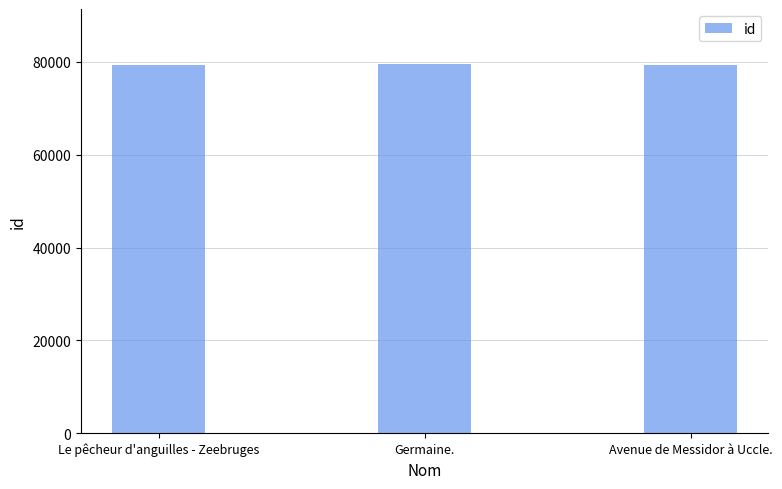

What is the label of the 3rd bar from the left?

Avenue de Messidor à Uccle.